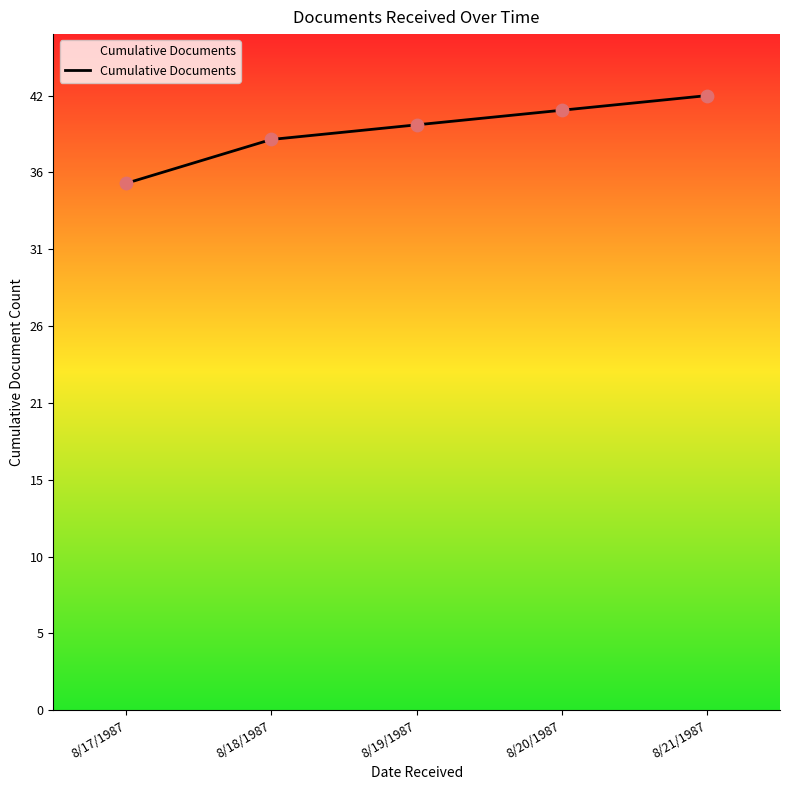

What is the change in value from 8/17/1987 to 8/18/1987?

+3